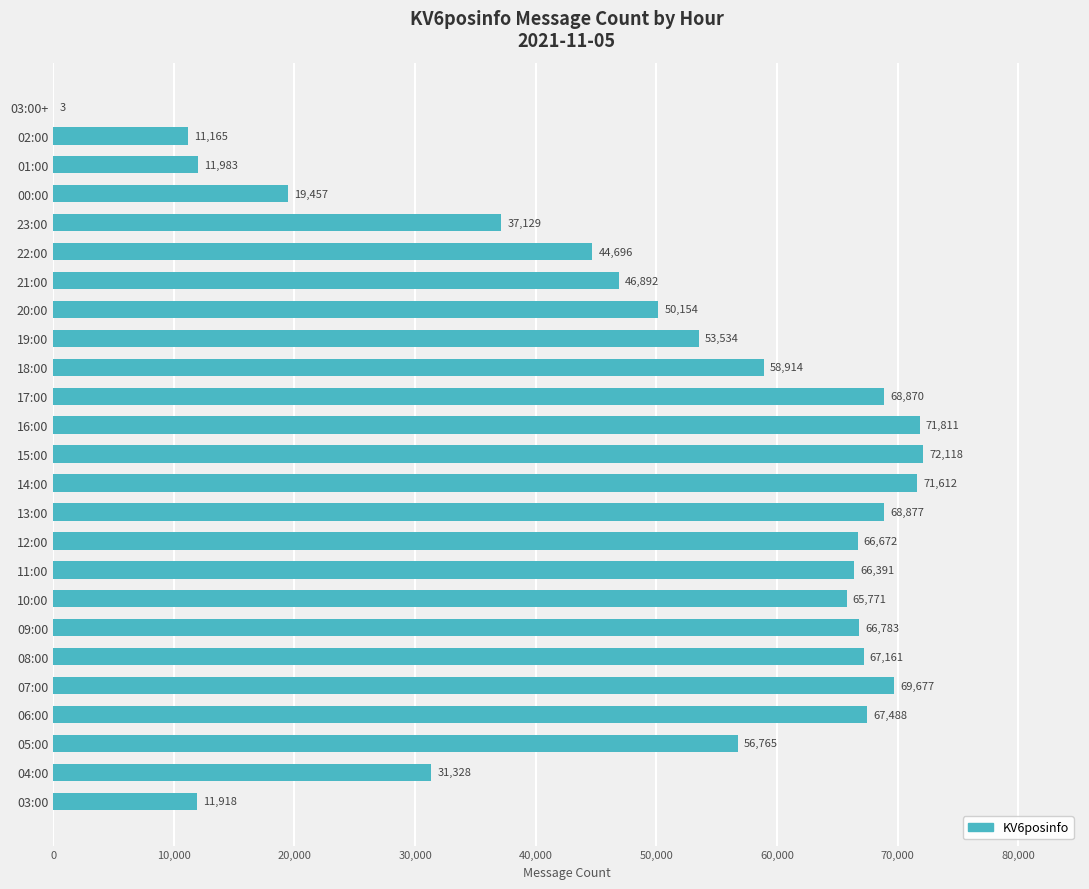

At which category does the chart reach its peak across all series?

15:00